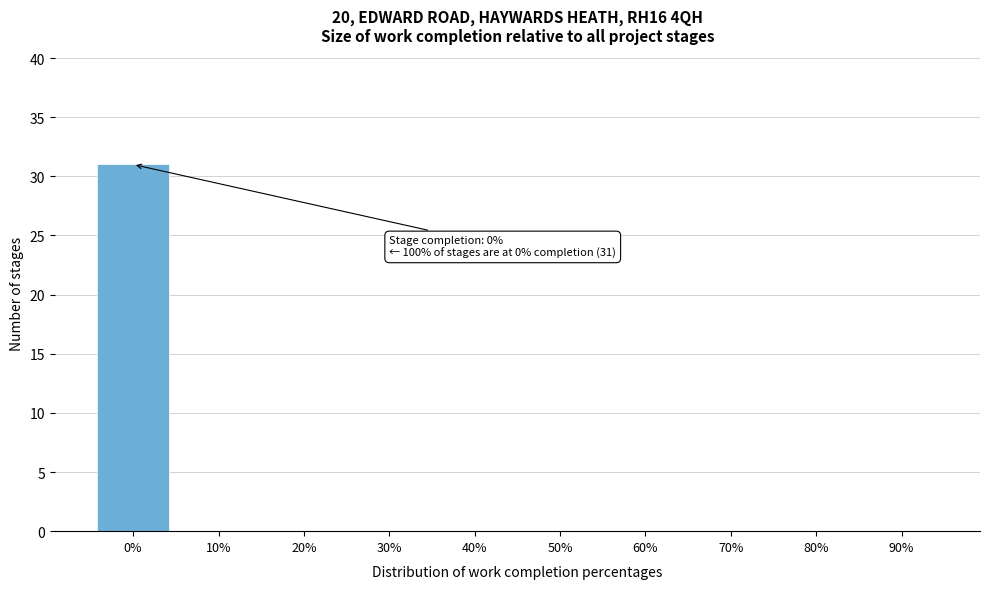

Reading left to right, transcribe all the data shown in this chart.

0%=31	10%=0	20%=0	30%=0	40%=0	50%=0	60%=0	70%=0	80%=0	90%=0